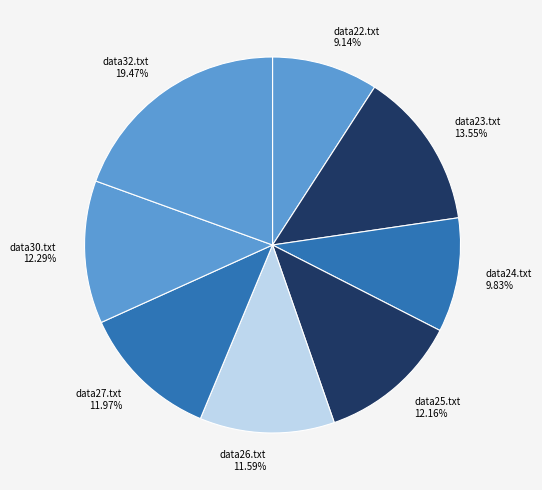

Is data27.txt the majority of the pie?

No